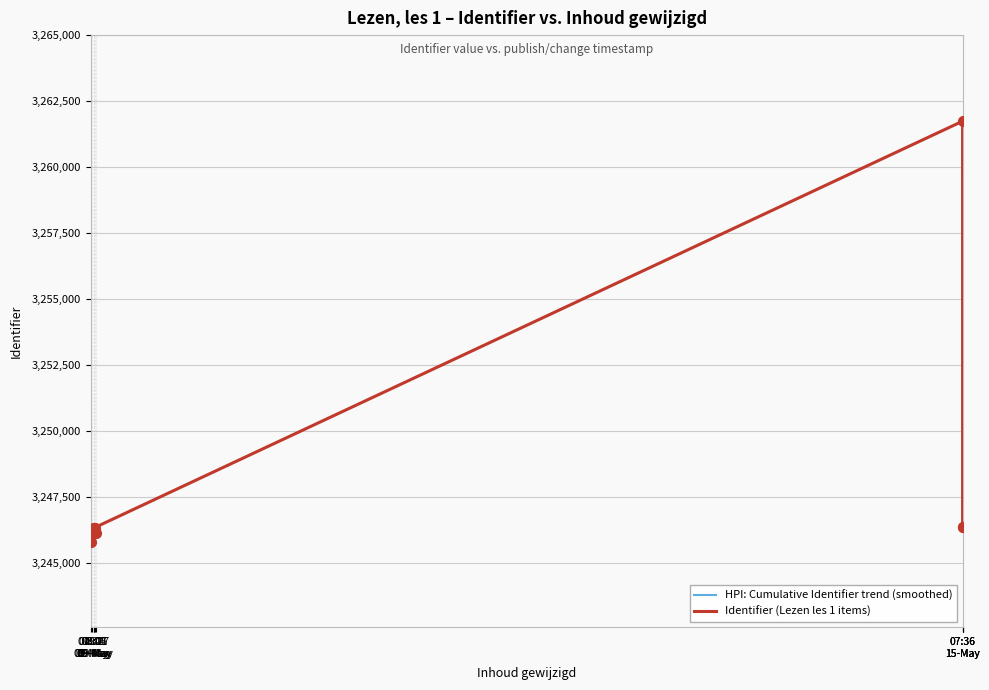

Is the value of Identifier (Lezen les 1 items) at 07:36
15-May greater than the value of HPI: Cumulative Identifier trend (smoothed) at 07:36
15-May?

Yes